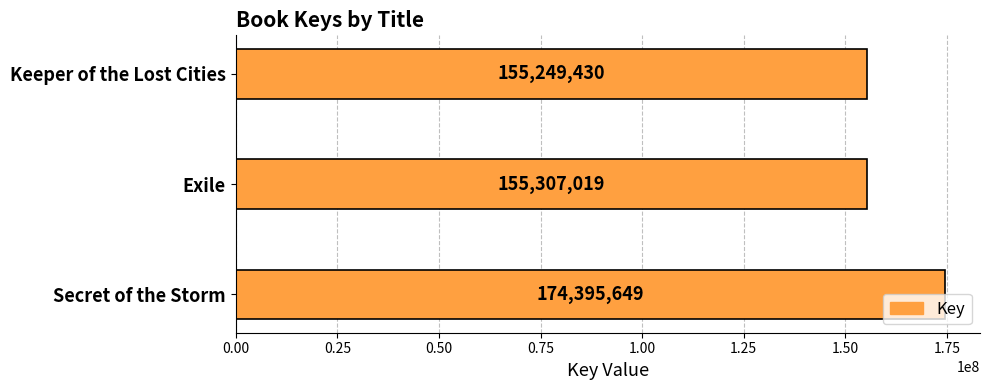

Where is the data nearest to the value 164822539?

Exile